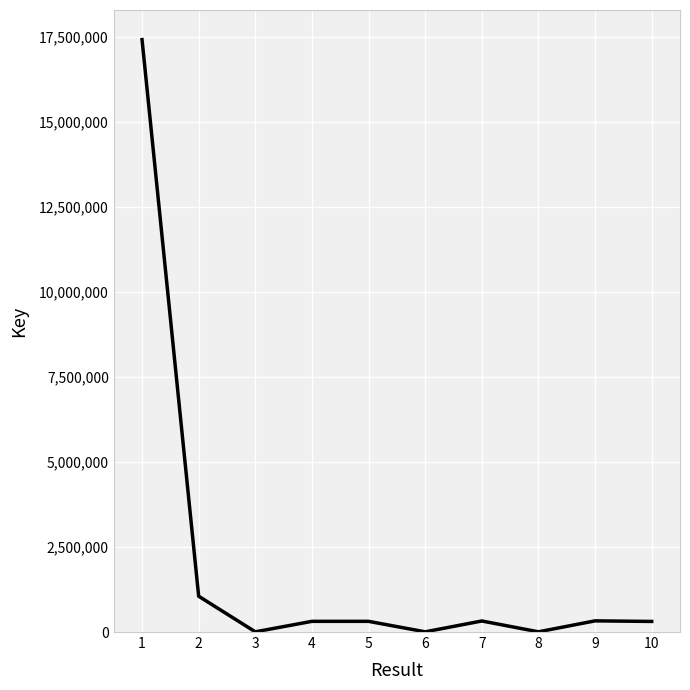

Between 5 and 3, which is larger?

5